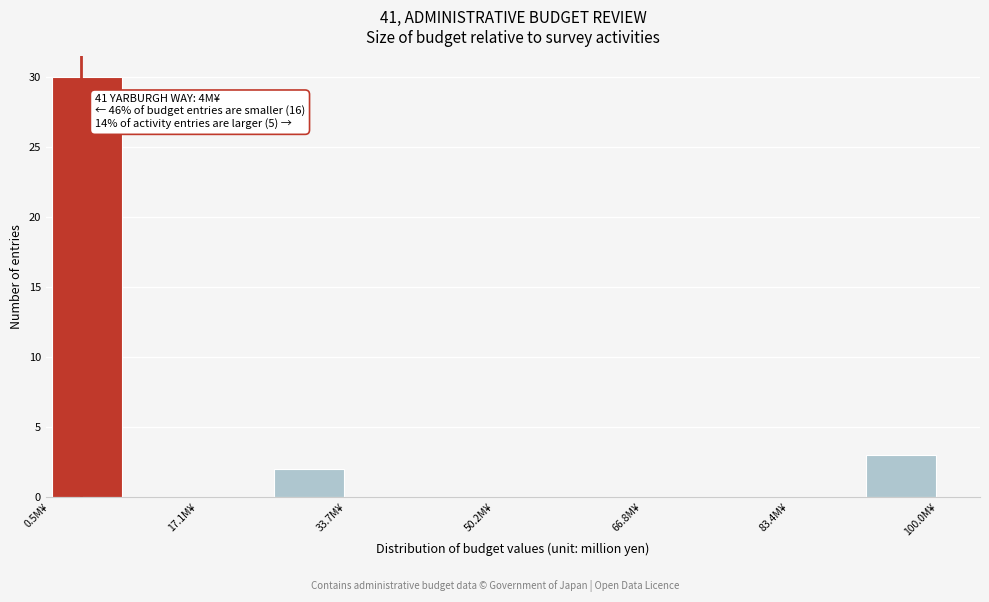

Over which range of the x-axis is the bar tallest?

0 to 8